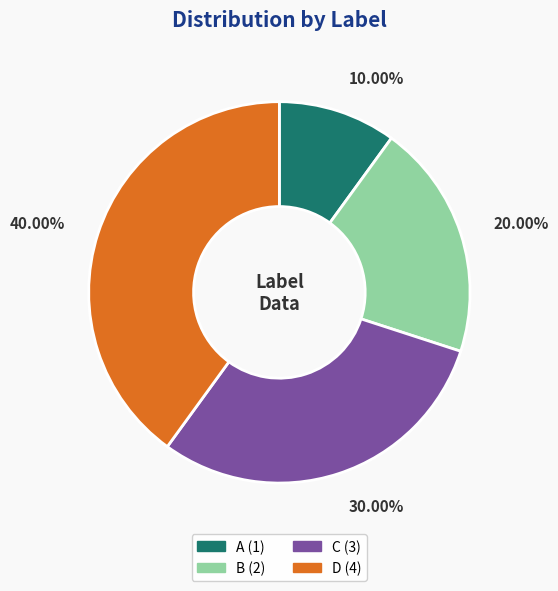

Which category has the smallest portion of the pie?

10.00%